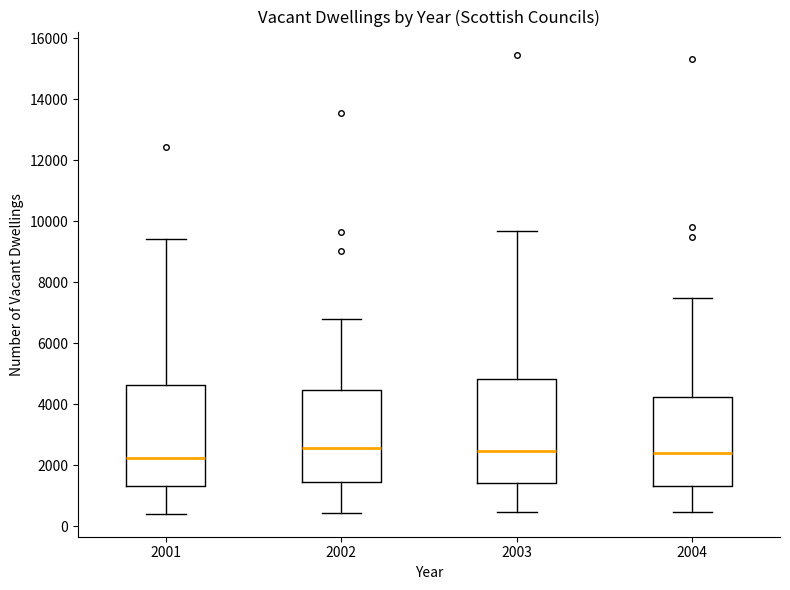

Where does the median line of the box at x = 2003 sit on the y-axis? The values are not printed on the chart, so give them approximately, as read against the axis.

2400